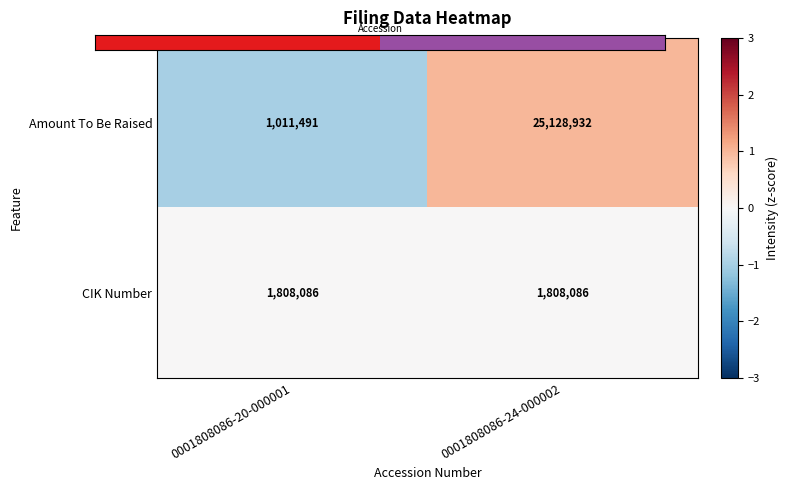

At 0001808086-24-000002, list the series in order from smallest to largest.

CIK Number, Amount To Be Raised